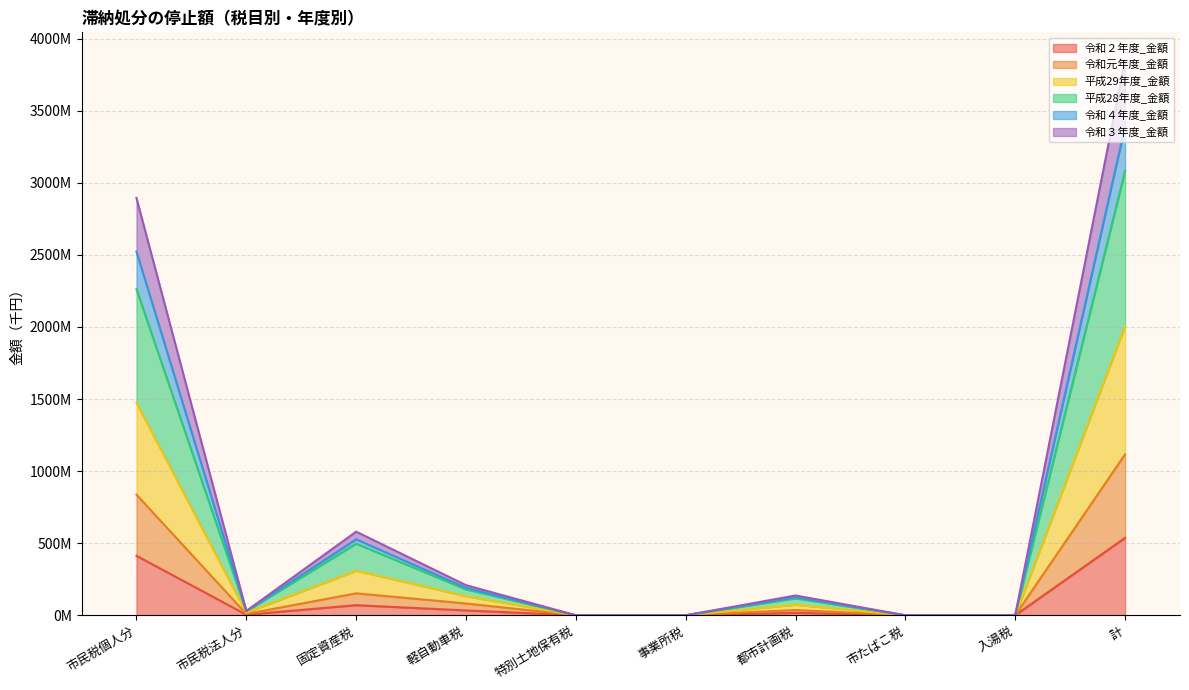

Which category has the lowest value across all series?

特別土地保有税